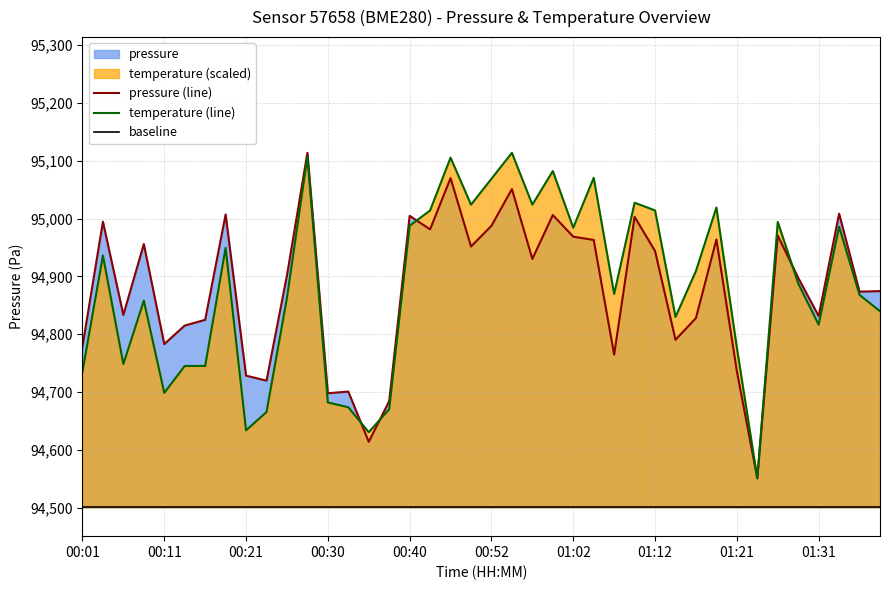

What is the minimum value for temperature (line)?

94550.9